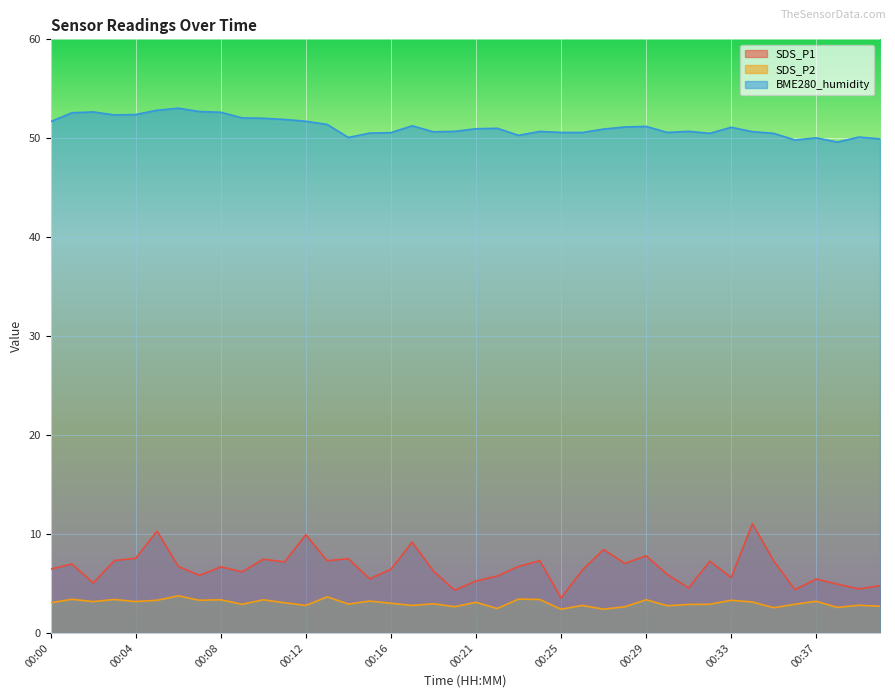

List the series in order of their peak value, highest first.

BME280_humidity, SDS_P1, SDS_P2